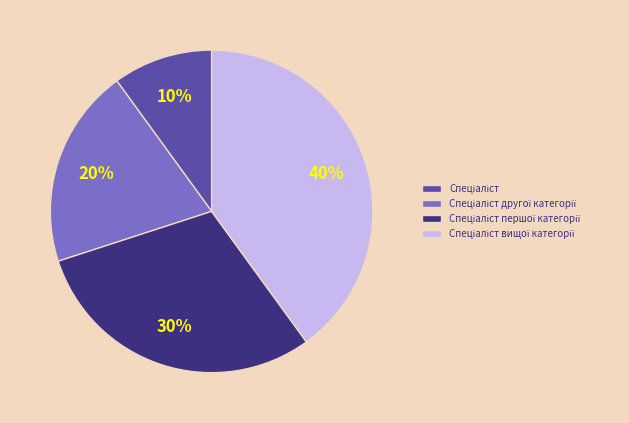

Does any single category account for the majority?

No